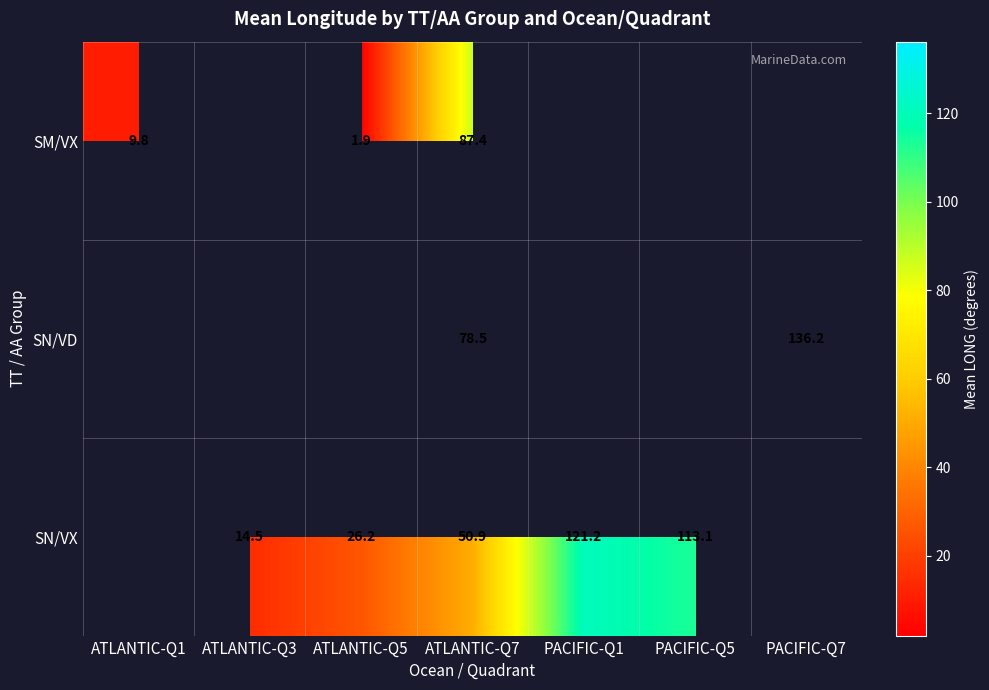

Count the number of data series in this chart.

3